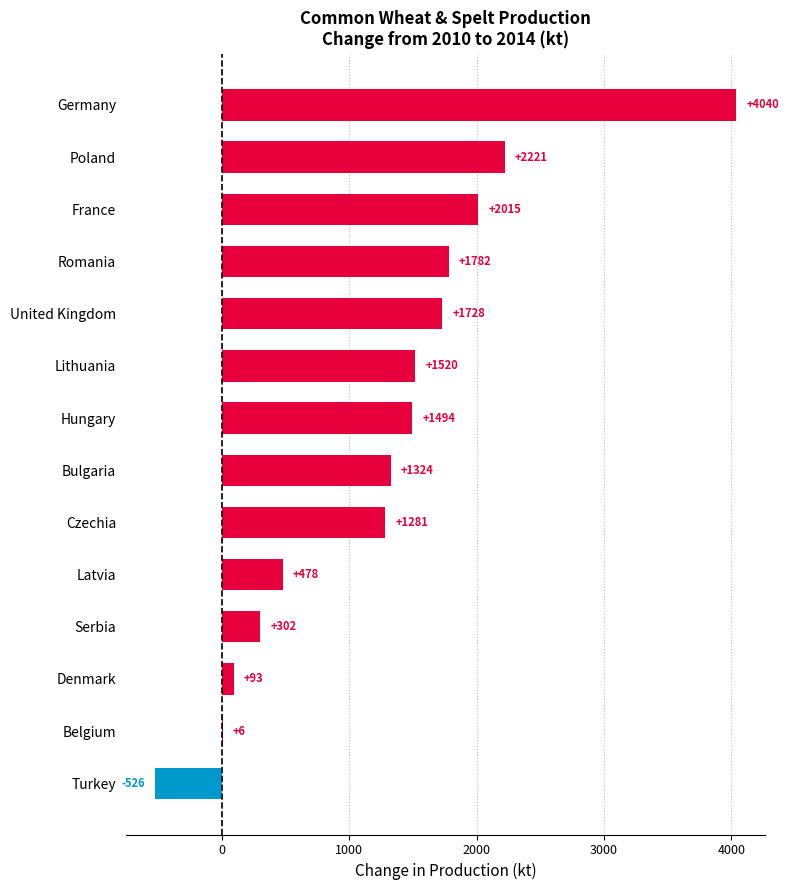

True or false: the data shows 1493.6 at Hungary.

True